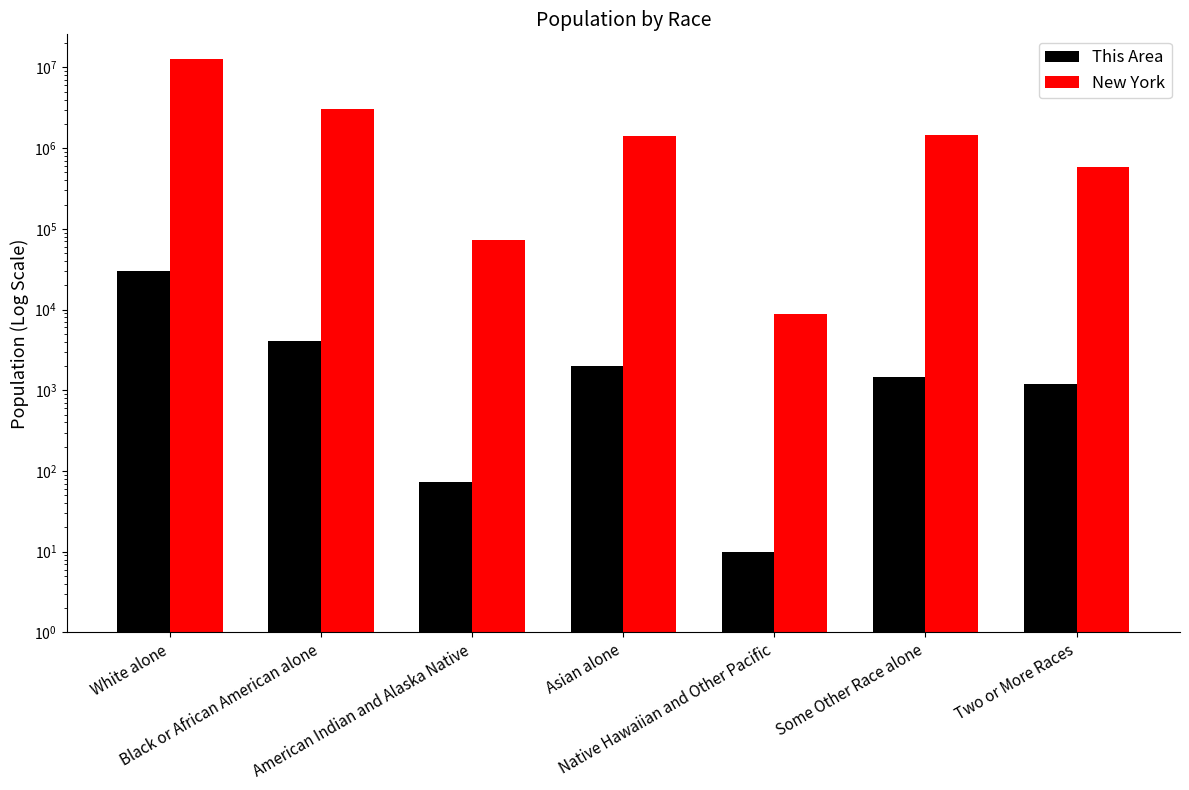

Between White alone and Asian alone, which is larger?

White alone